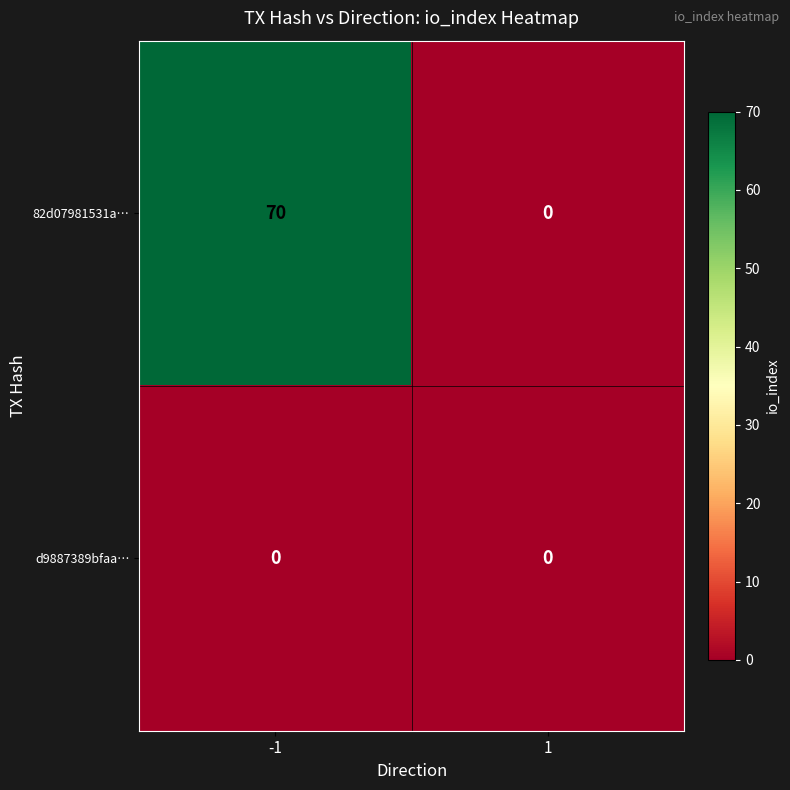

At how many categories does at least one series exceed 4?

1